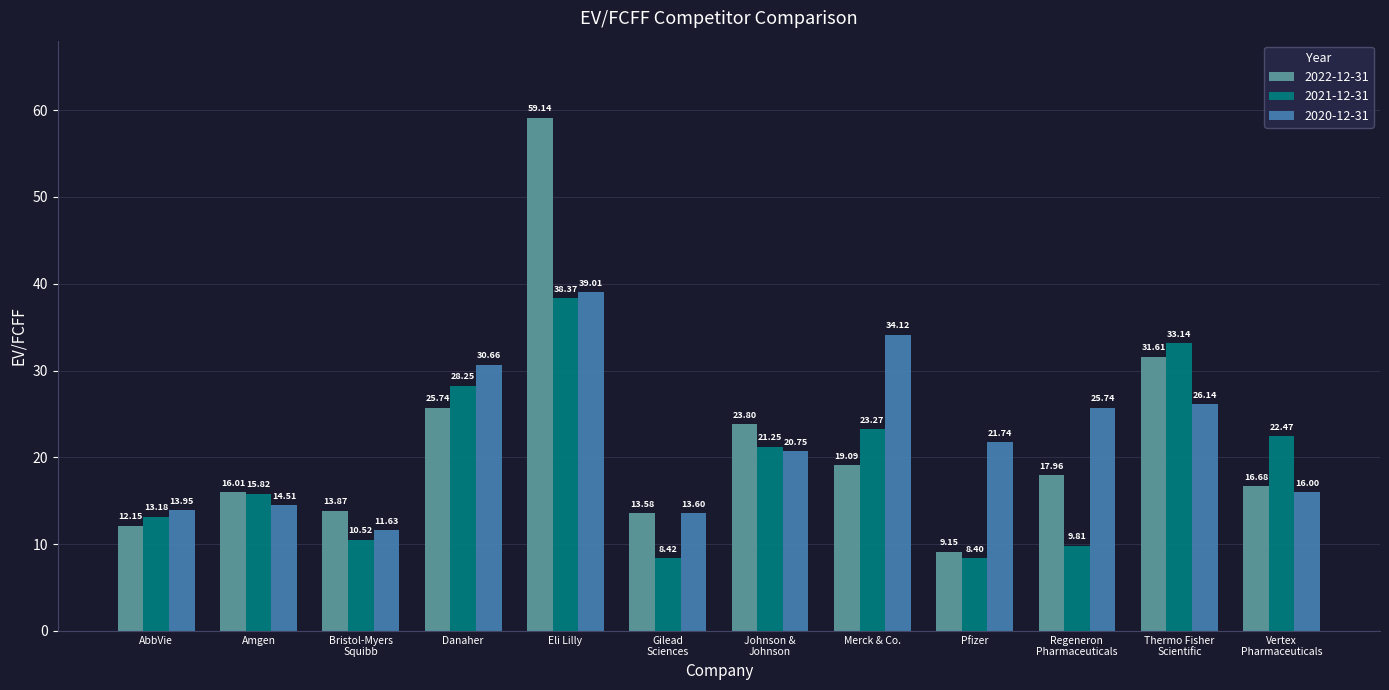

Count the number of categories in the chart.

12